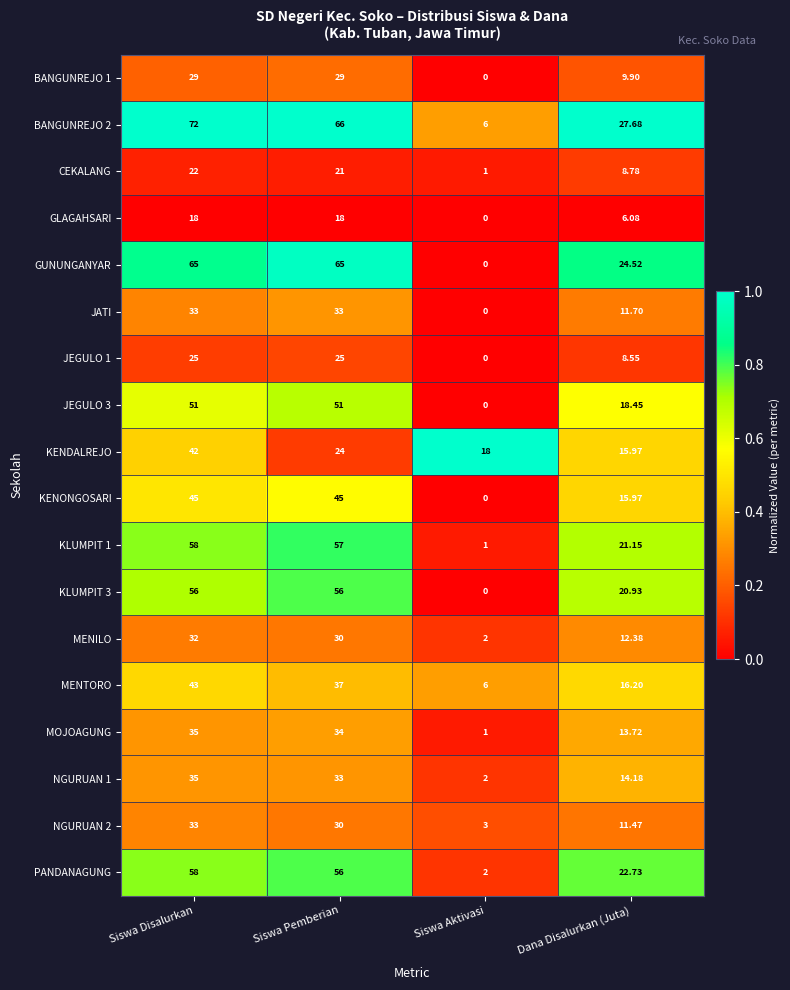

At which label is GLAGAHSARI closest to 9?

Dana Disalurkan (Juta)